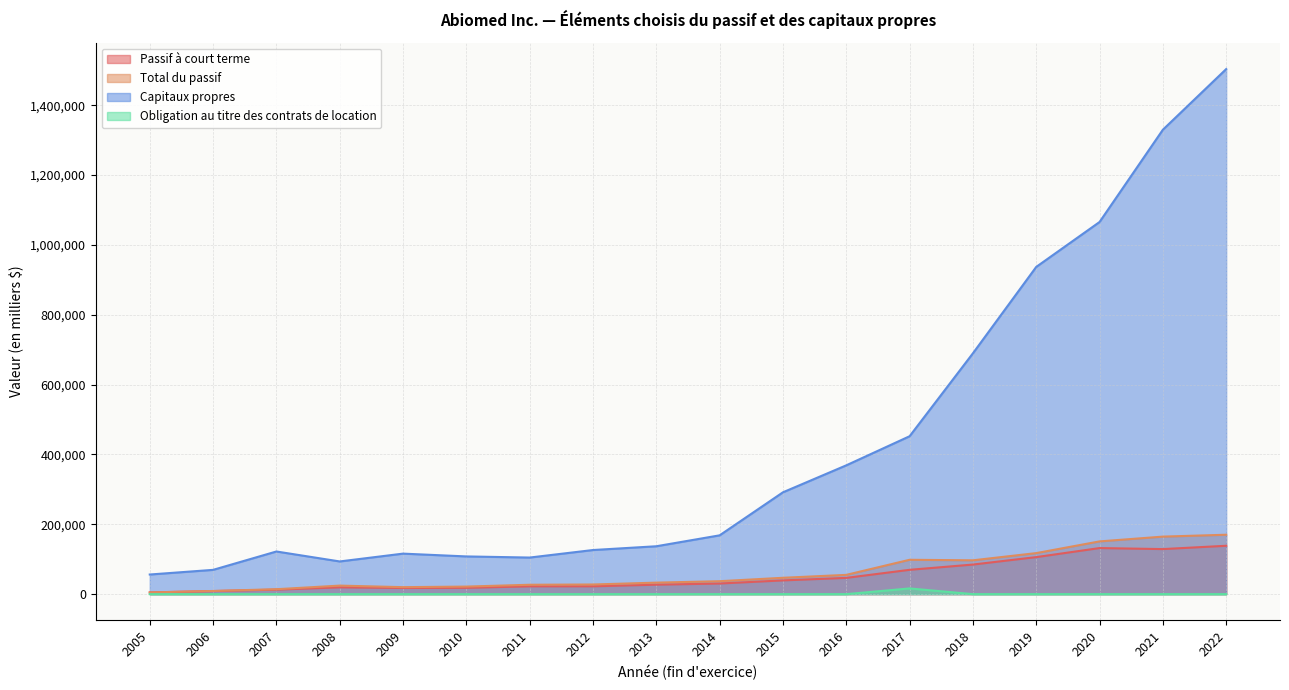

Which series has the widest spread of values?

Capitaux propres